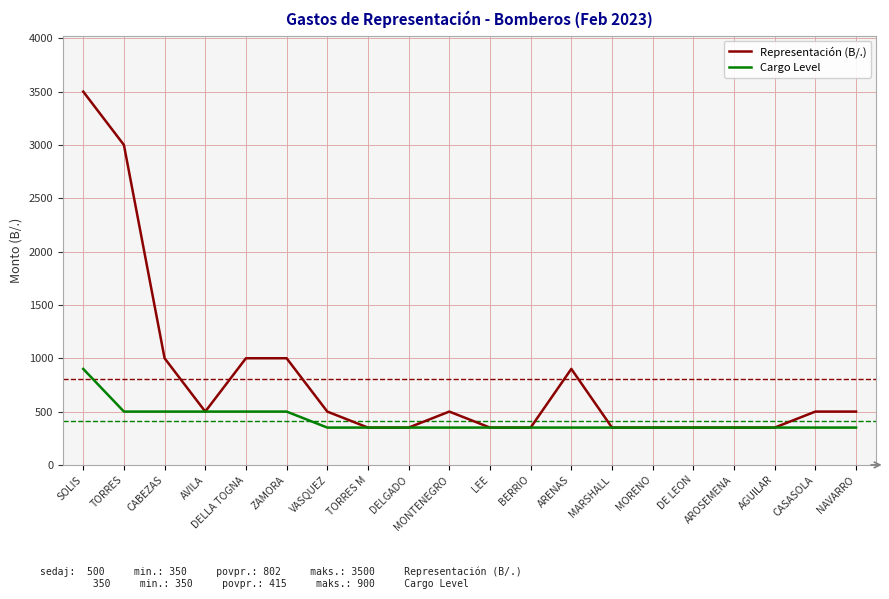

What is the spread (max minus min) of values at SOLIS?

2600